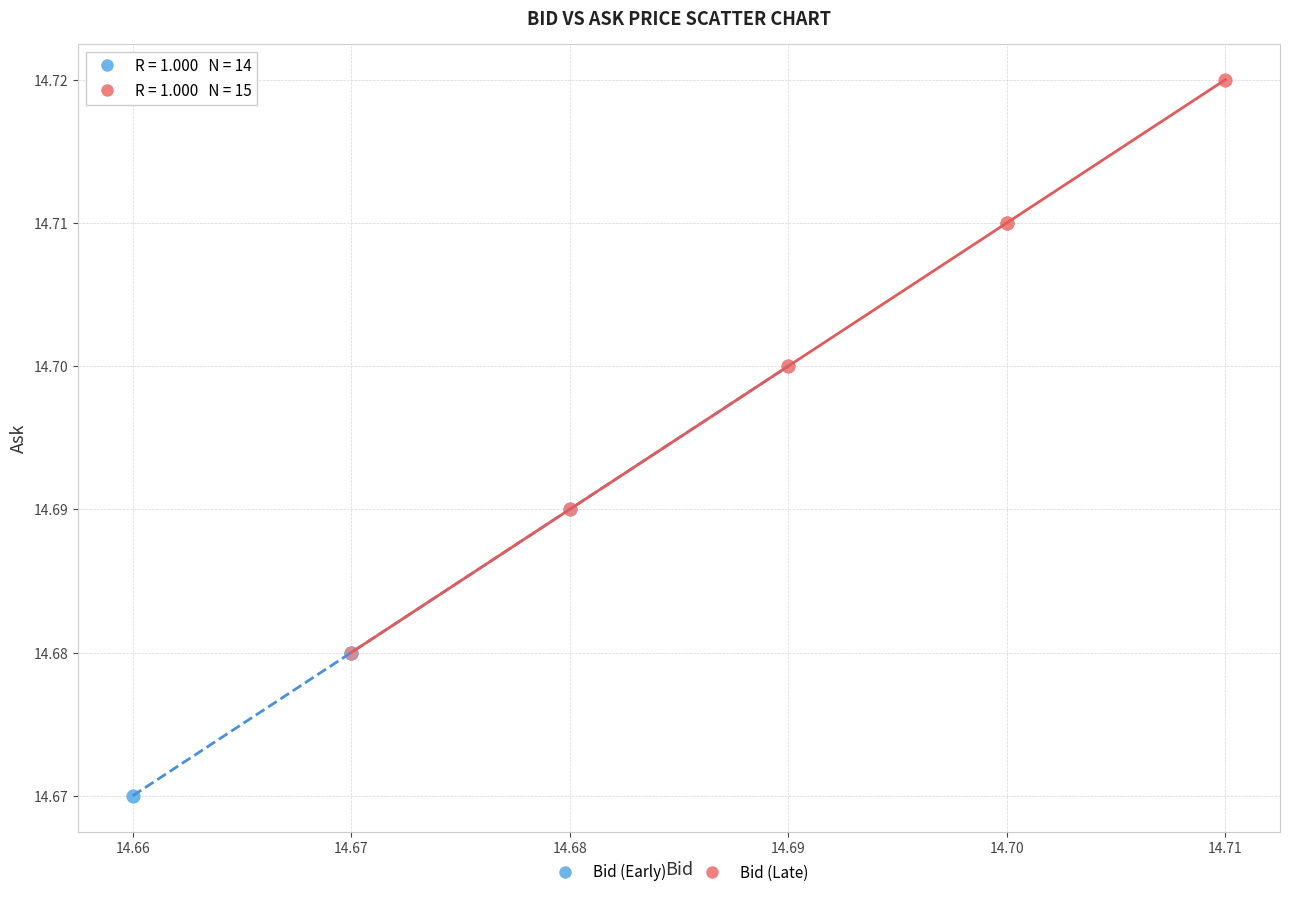

Which series has the widest spread of Y values?

Bid (Late)